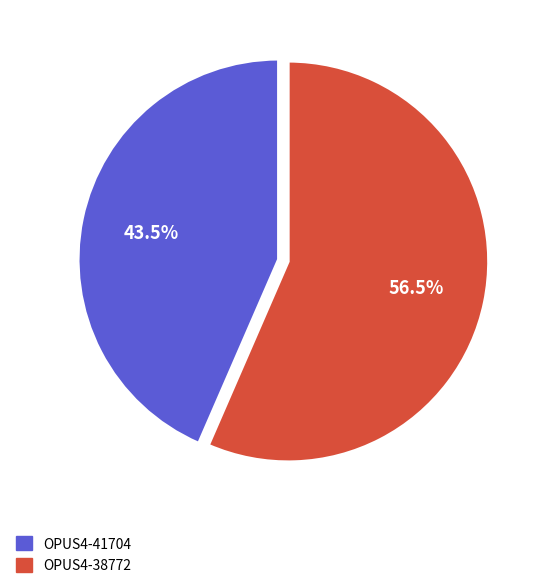

Does OPUS4-38772 represent more than half of the total?

Yes